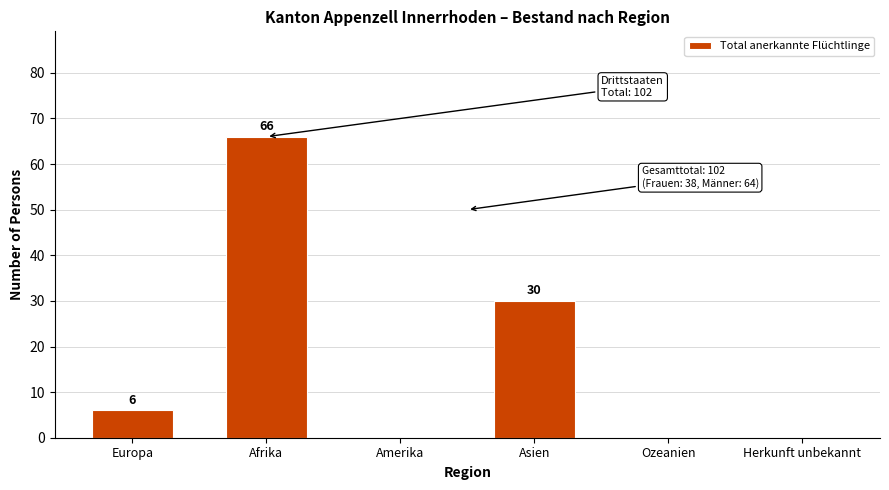

Reading right to left, extract all data points from this chart.

Herkunft unbekannt=0	Ozeanien=0	Asien=30	Amerika=0	Afrika=66	Europa=6